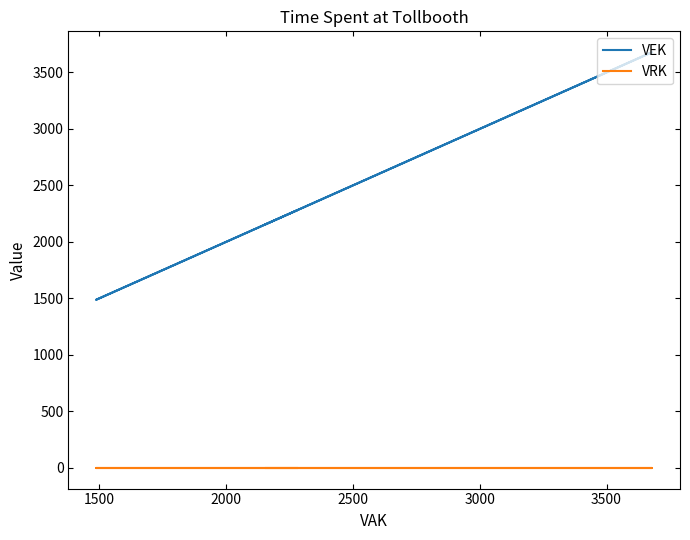

Reading left to right, transcribe all the data shown in this chart.

VEK: 2156	3680	3605	3605	3565	3565	3565	3565	3565	3565	3565	2362	1488	2278
VRK: 0	0	0	0	0	0	0	0	0	0	0	0	0	0